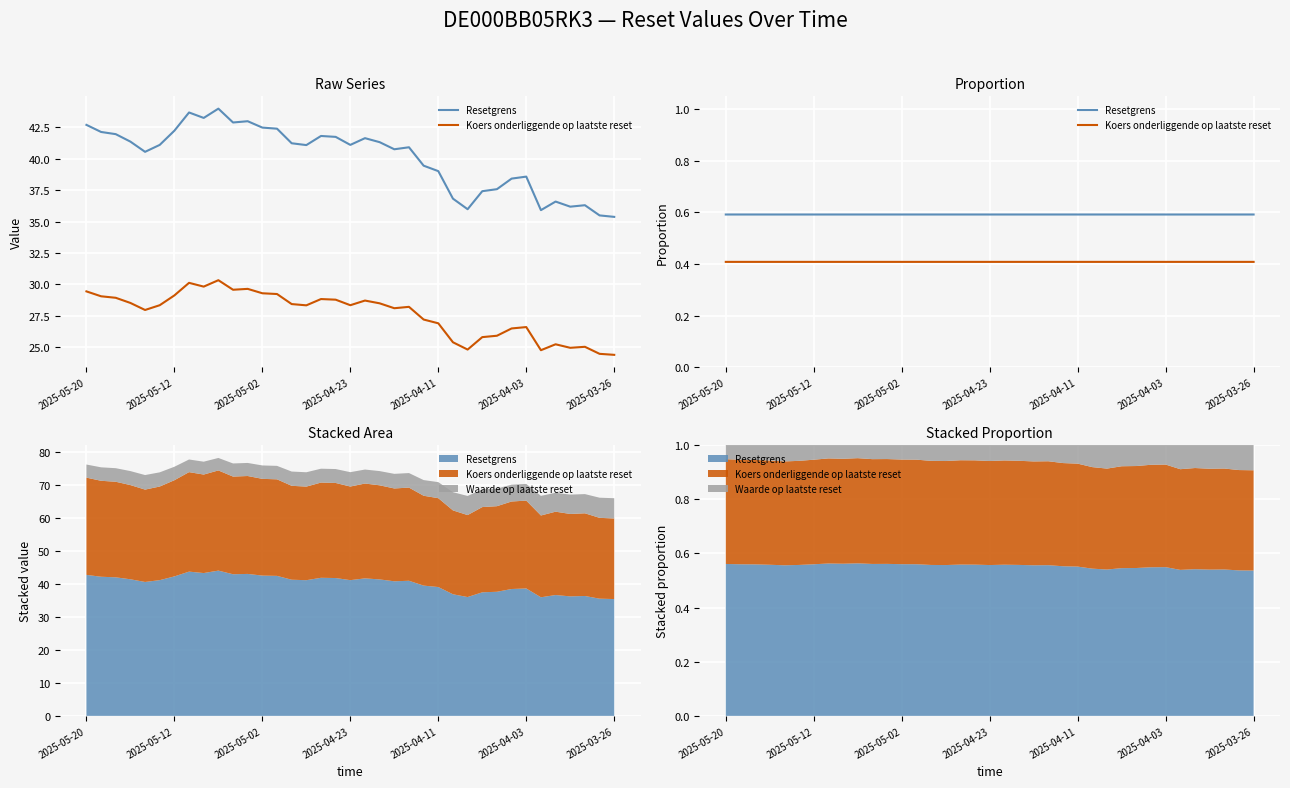

Is this an area chart (filled region under the line)?

No